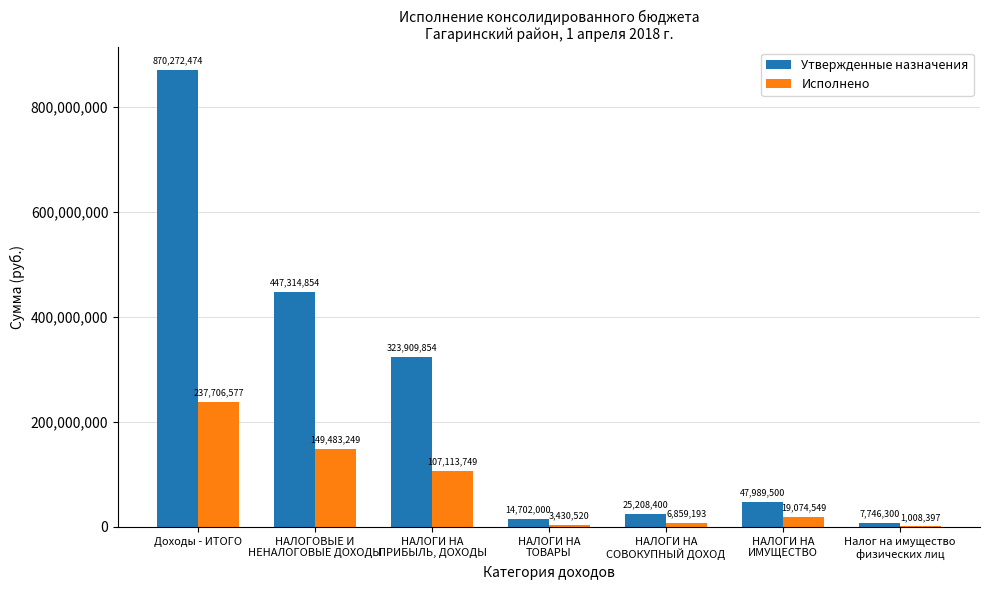

Which series changed the most between НАЛОГОВЫЕ И
НЕНАЛОГОВЫЕ ДОХОДЫ and НАЛОГИ НА
СОВОКУПНЫЙ ДОХОД?

Утвержденные назначения